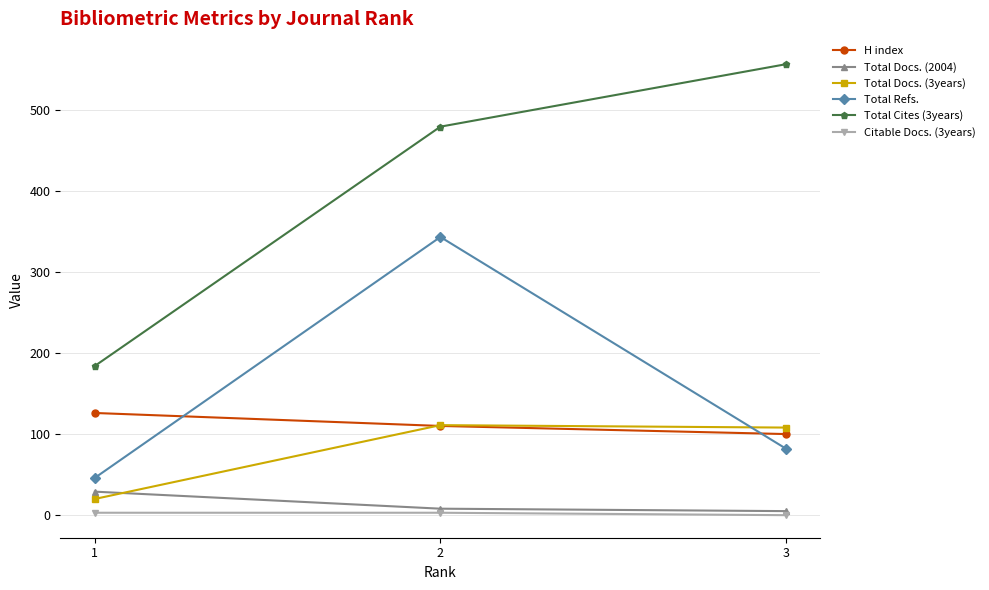

What is the sum of the H index values at 1 and 2?

236